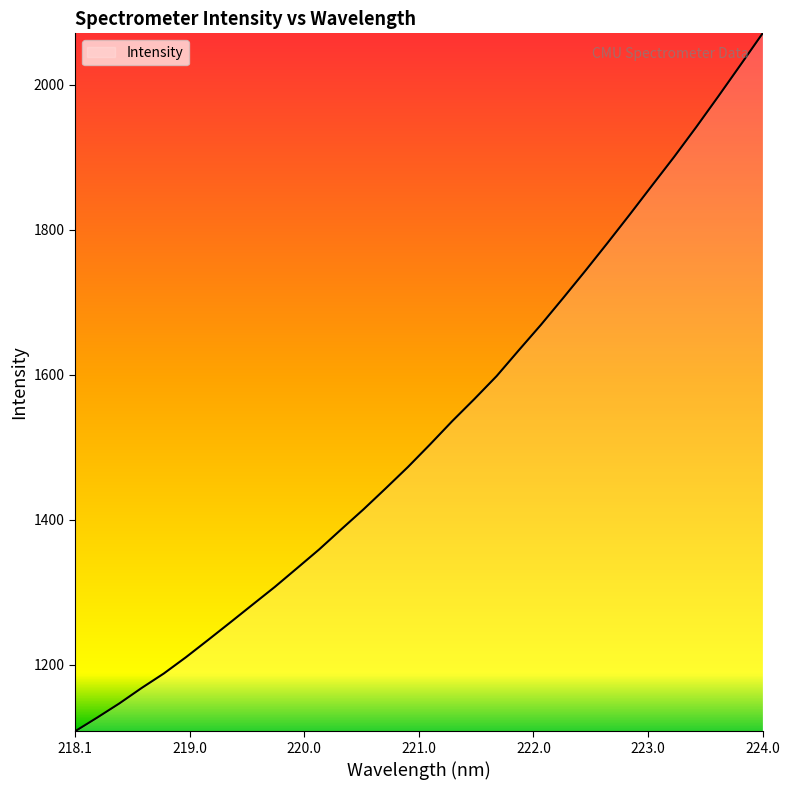

What is the minimum value shown in the chart?

1108.0